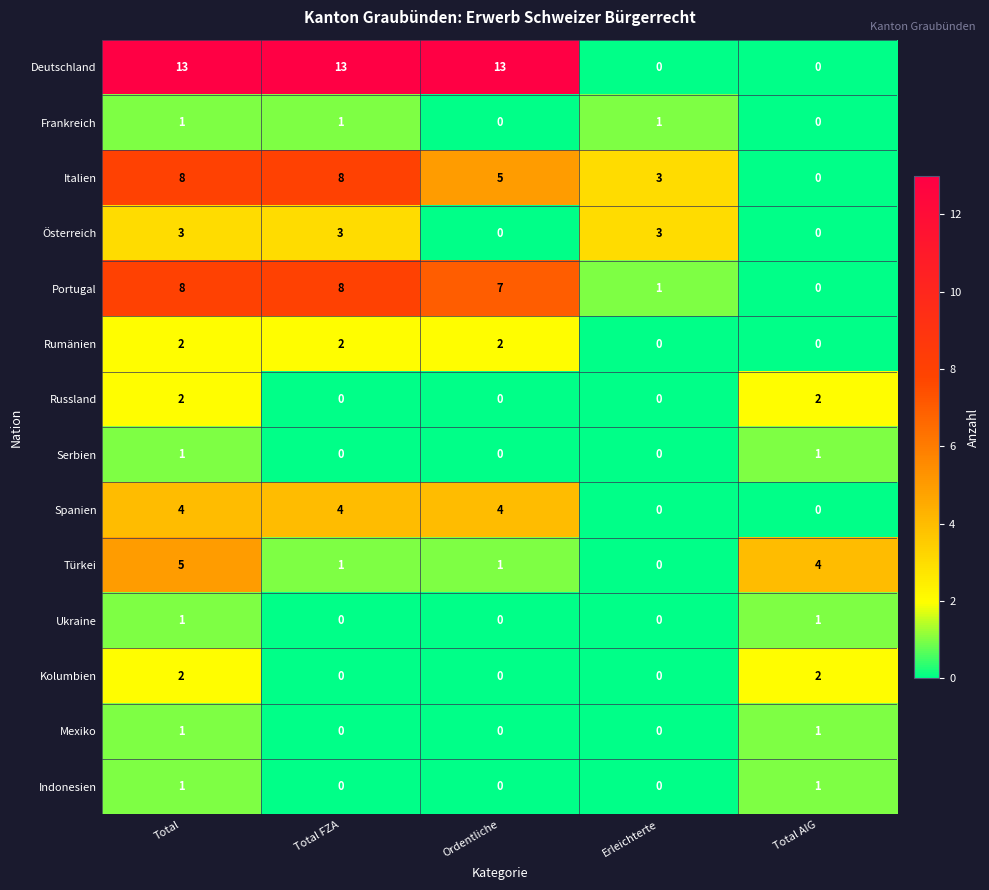

Between Total FZA and Erleichterte, which series saw the biggest shift?

Deutschland